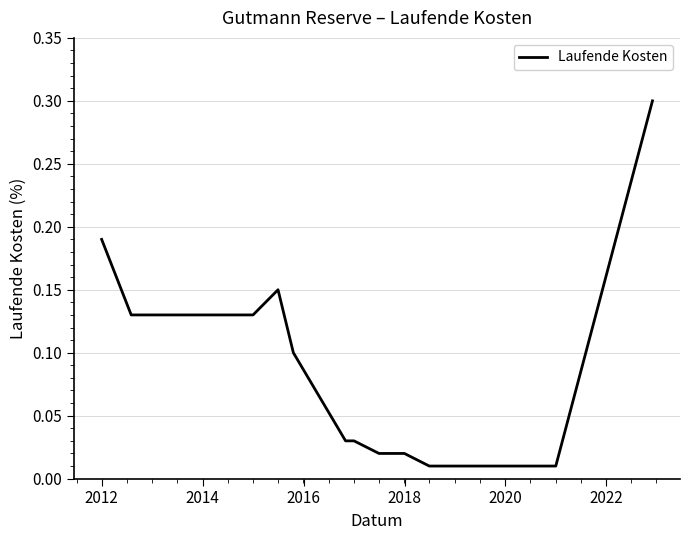

What is the difference between the maximum and minimum values?

0.3